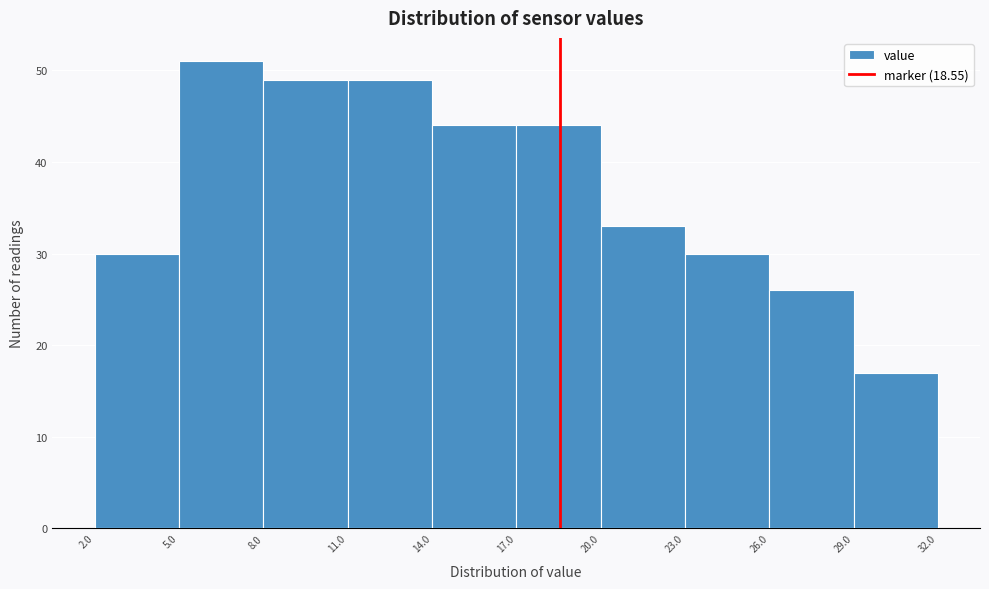

Which range on the x-axis has the tallest bar?

5.0 to 8.0